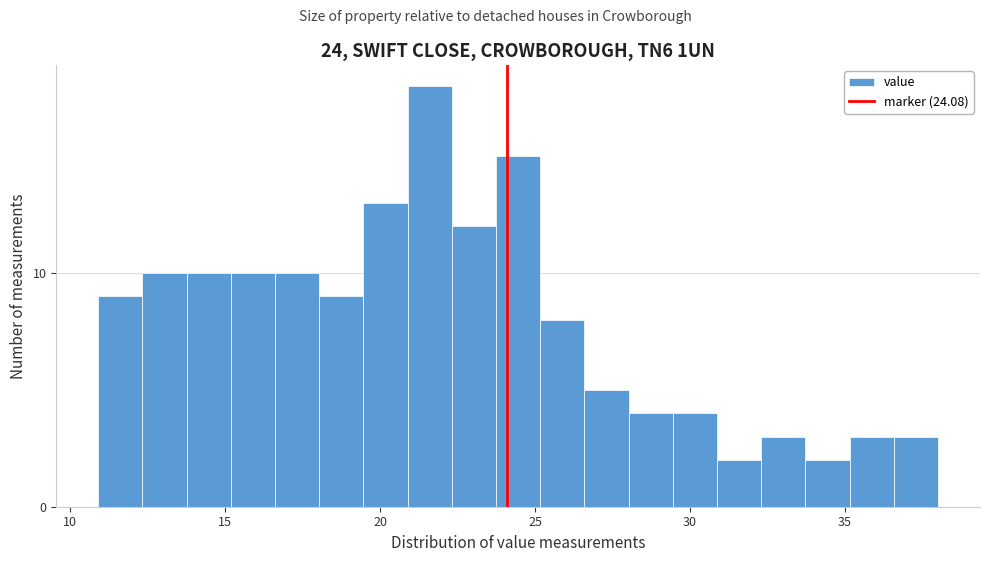

Read against the x-axis, roughly where is the centre of the tallest bar?

21.5